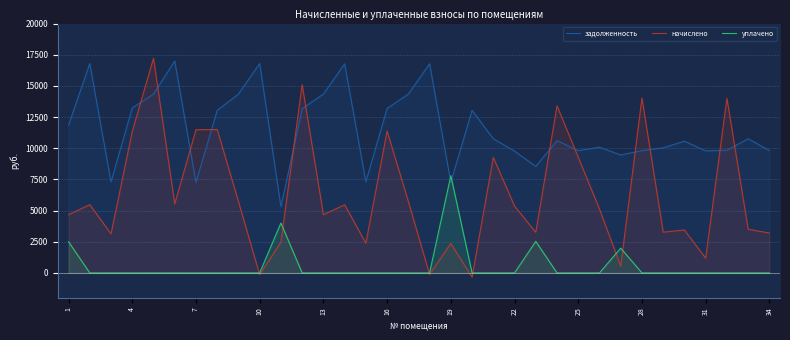

True or false: уплачено has more than 2 interior local peaks.

True